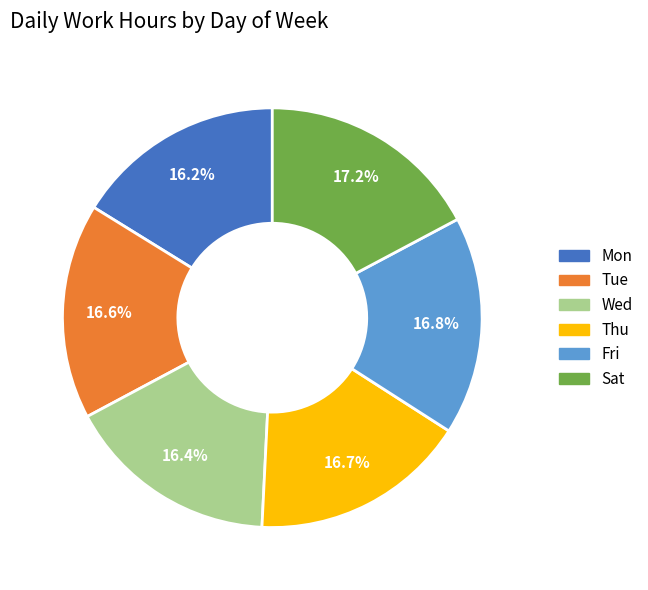

Is there a majority slice in this chart?

No